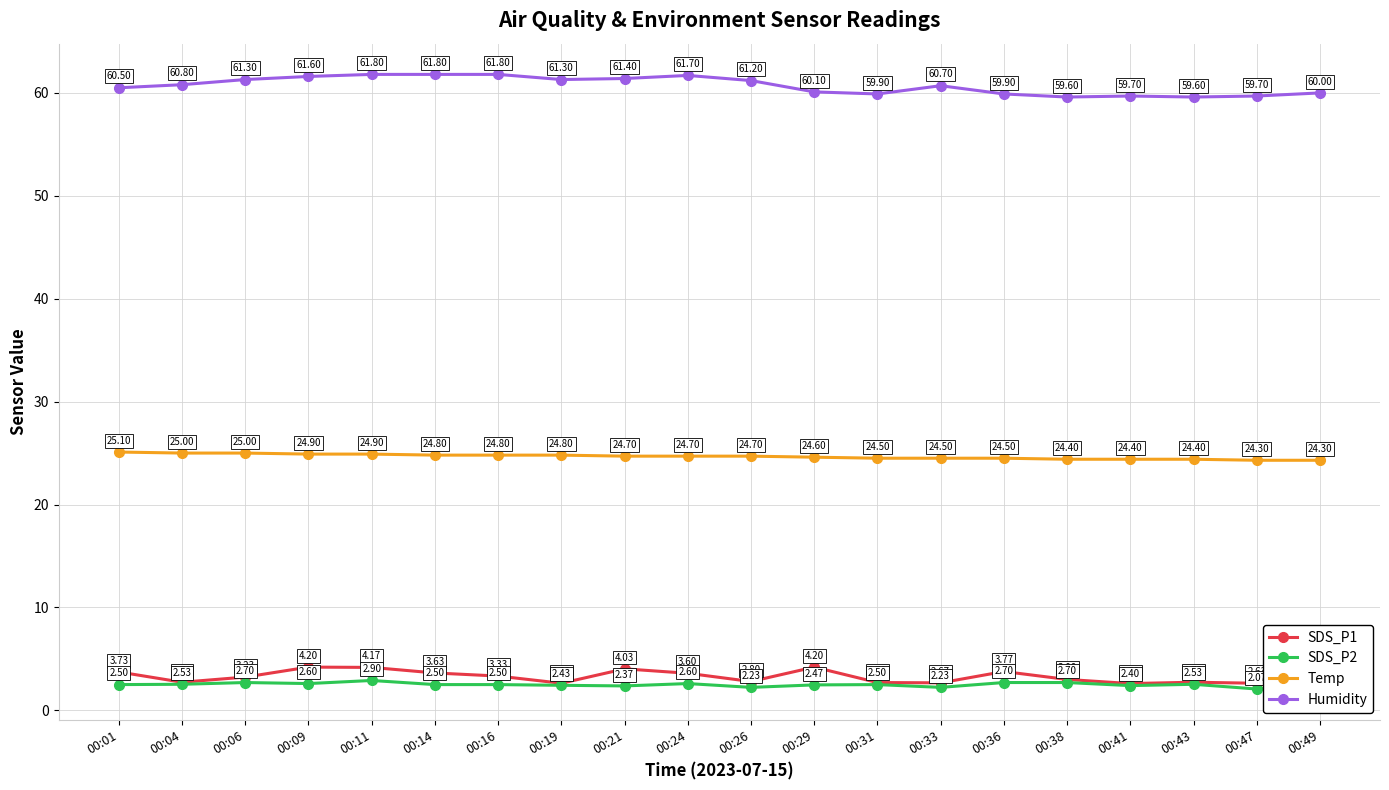

What is the value of the SDS_P2 point at the 1st from the left?

2.5